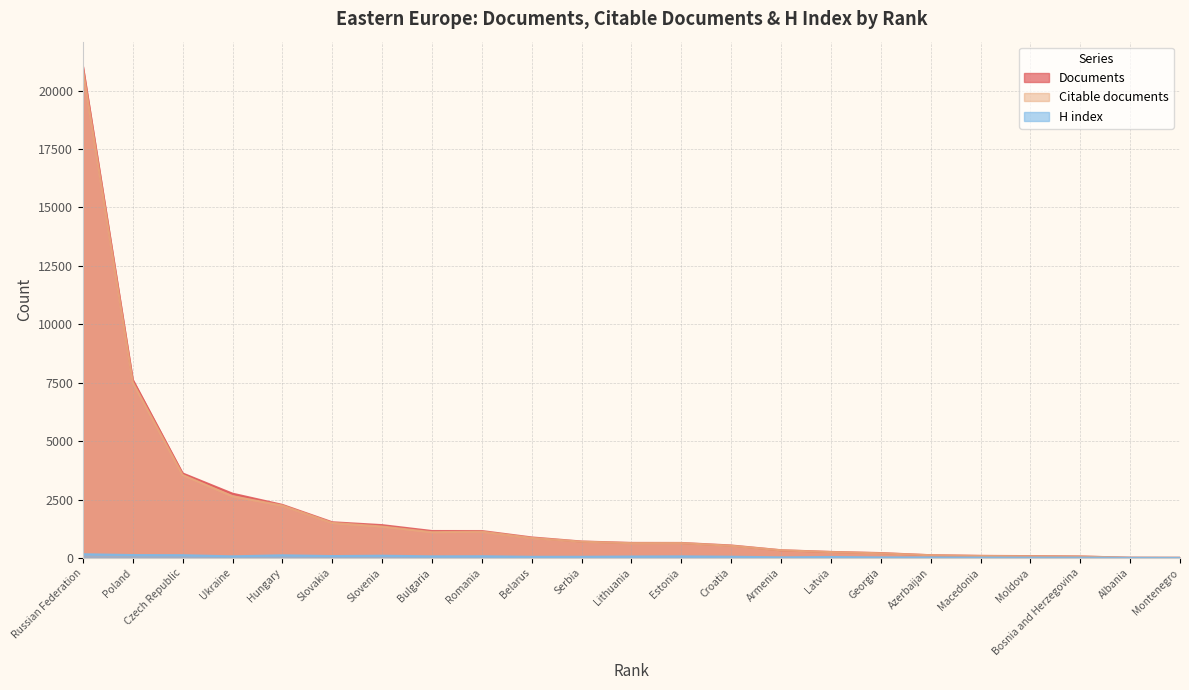

Where is Documents nearest to the value 10524?

Poland